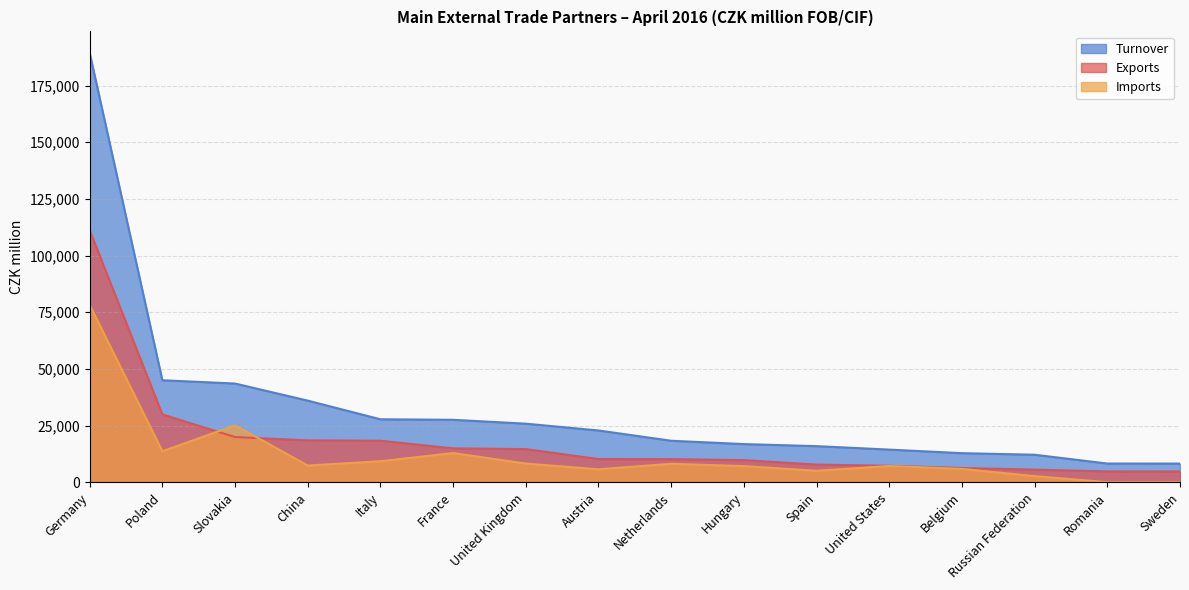

What are all the series names shown in the legend?

Turnover, Exports, Imports